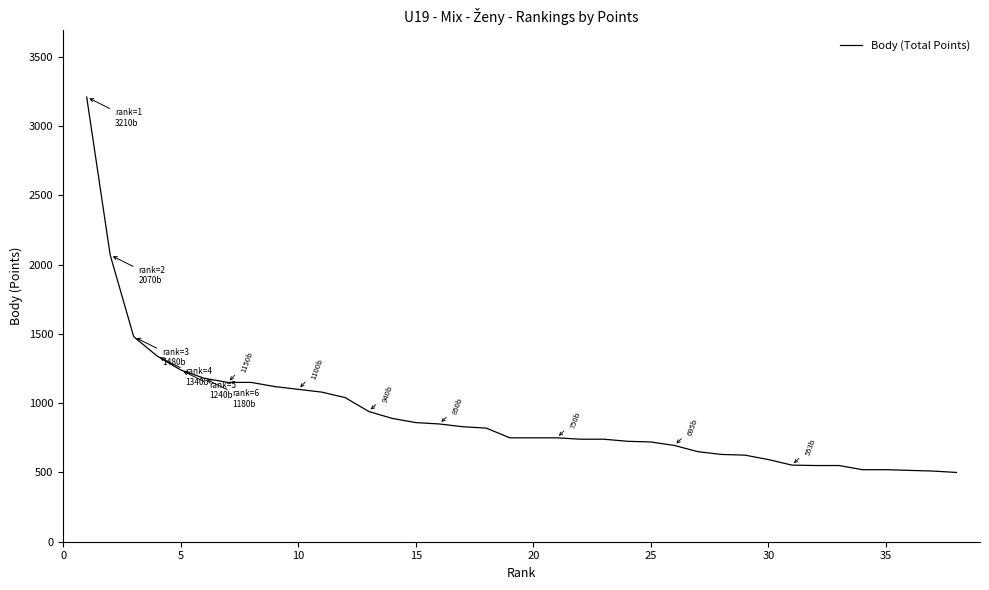

Count the number of categories in the chart.

38